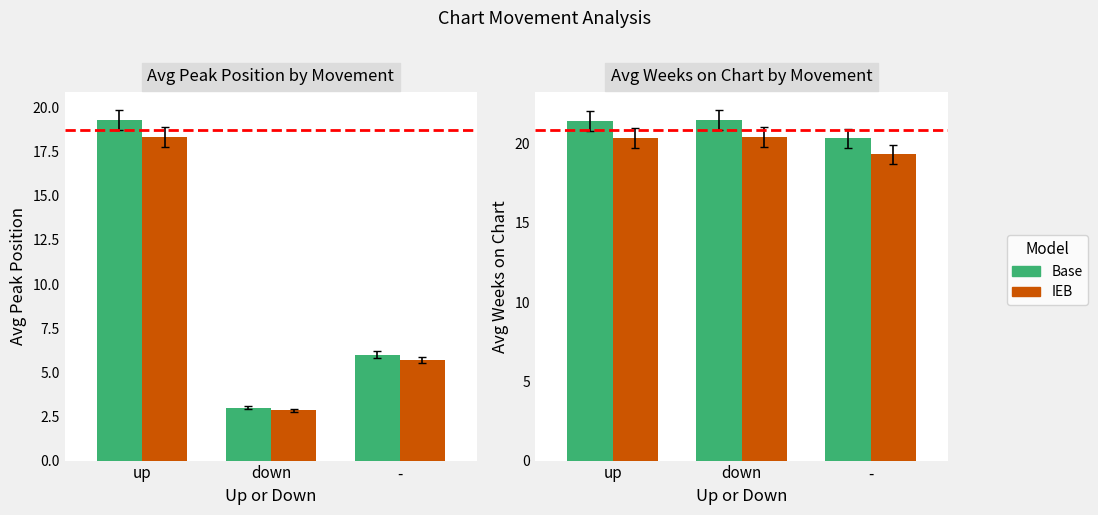

Which label corresponds to the smallest value in the chart?

down